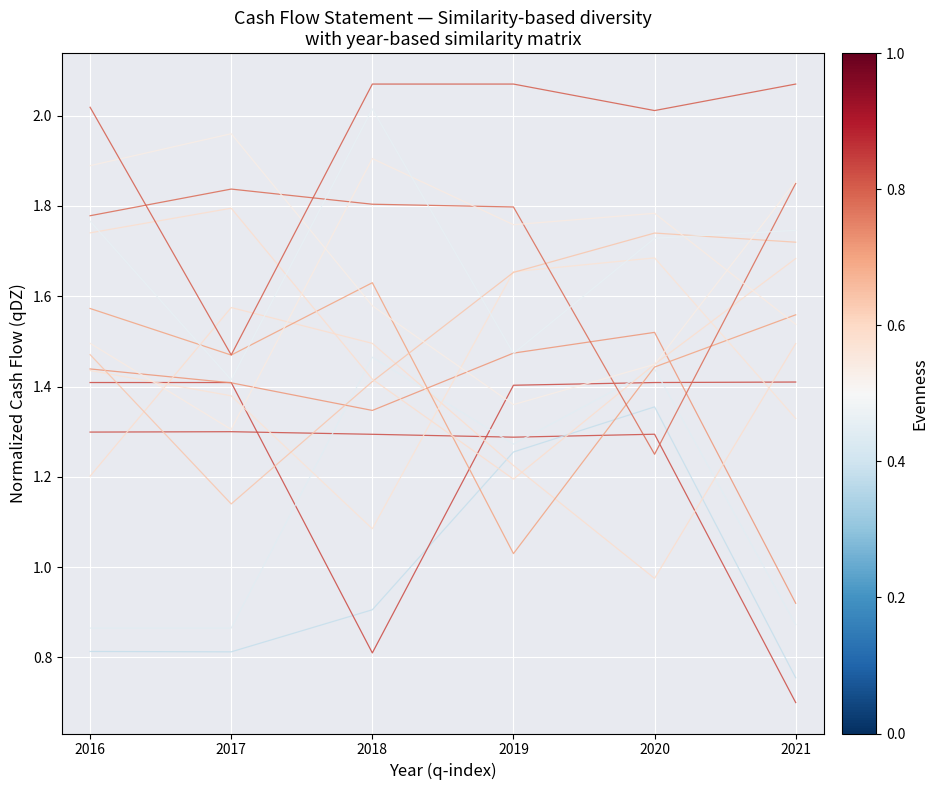

Does the chart display data point markers on the line(s)?

No